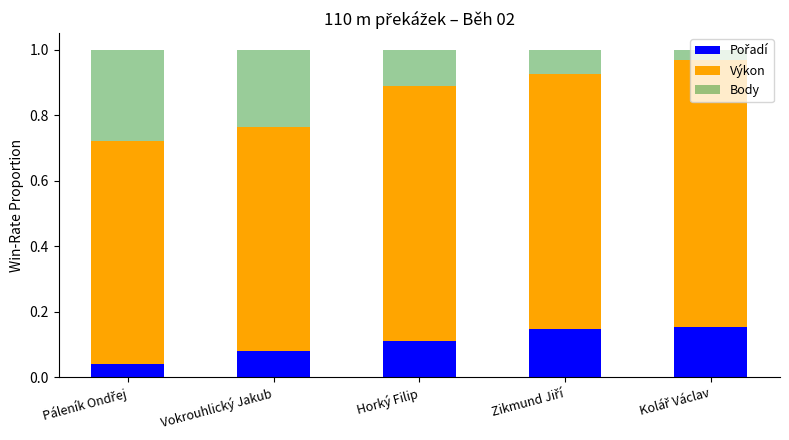

What is the total value across all series at Horký Filip?

1.0